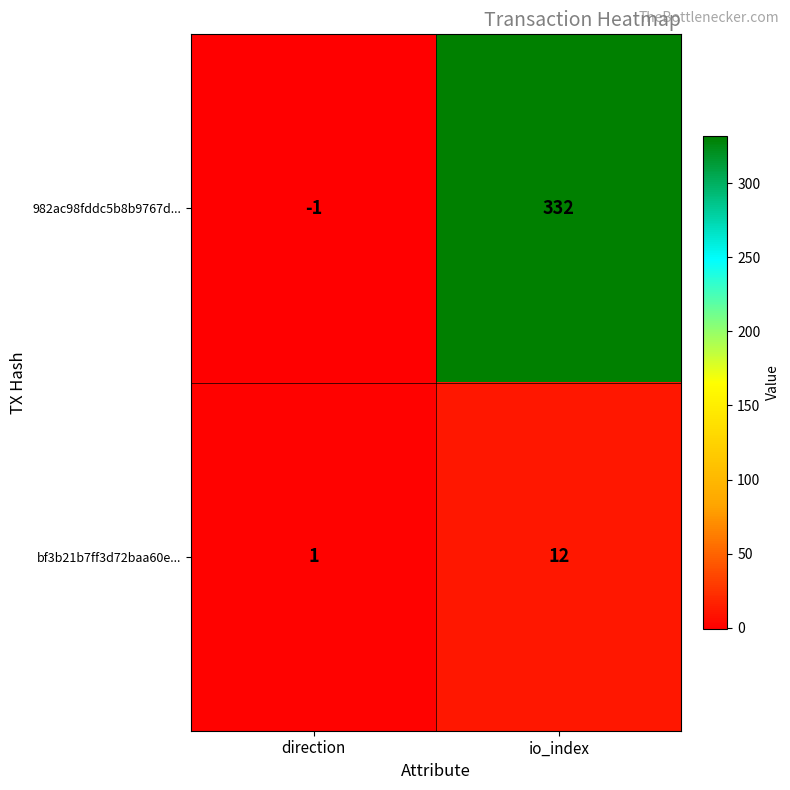

Where is bf3b21b7ff3d72baa60e... nearest to the value 6?

direction